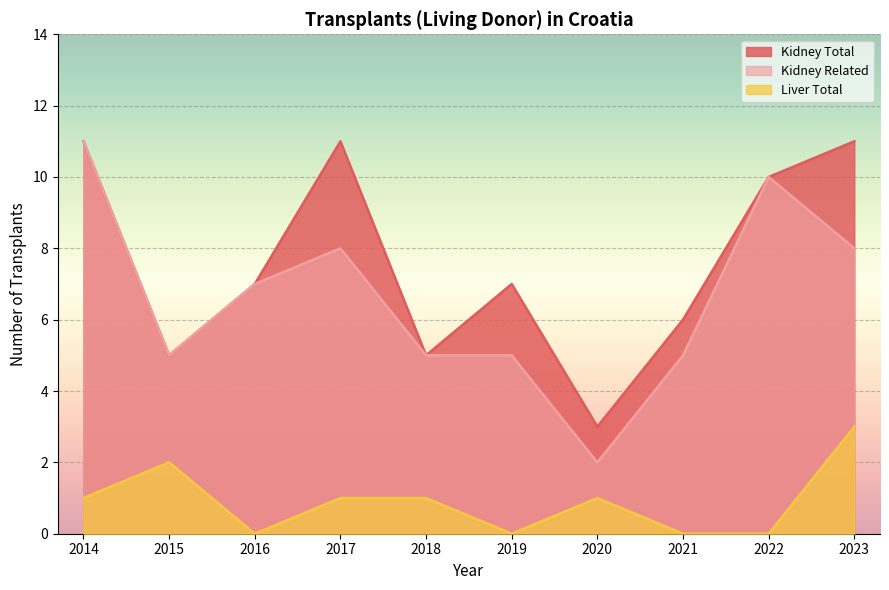

At which label does Liver Total first exceed 1?

2015